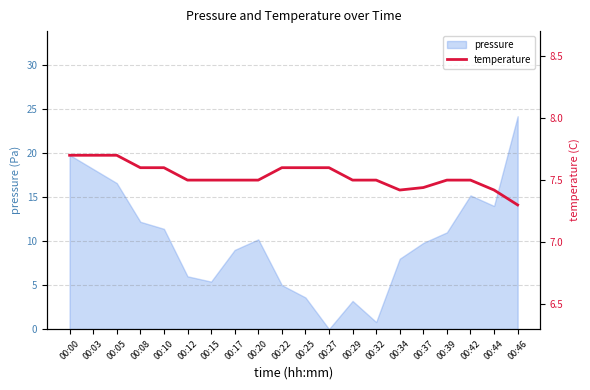

The value at 00:22 is 4.0. True or false?

False